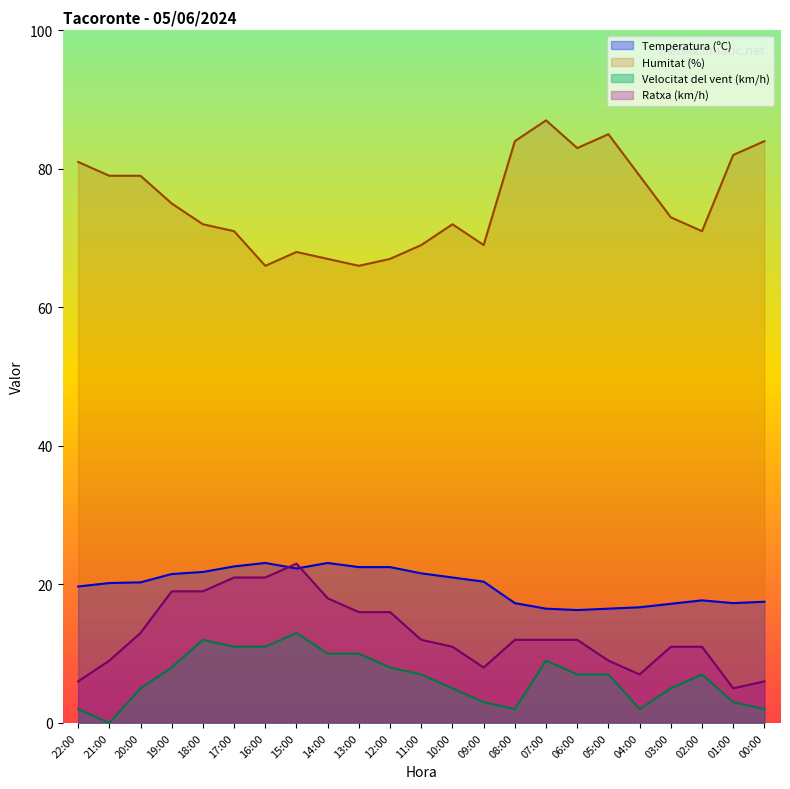

After their last crossing, which series has the higher values: Ratxa (km/h) or Temperatura (ºC)?

Temperatura (ºC)